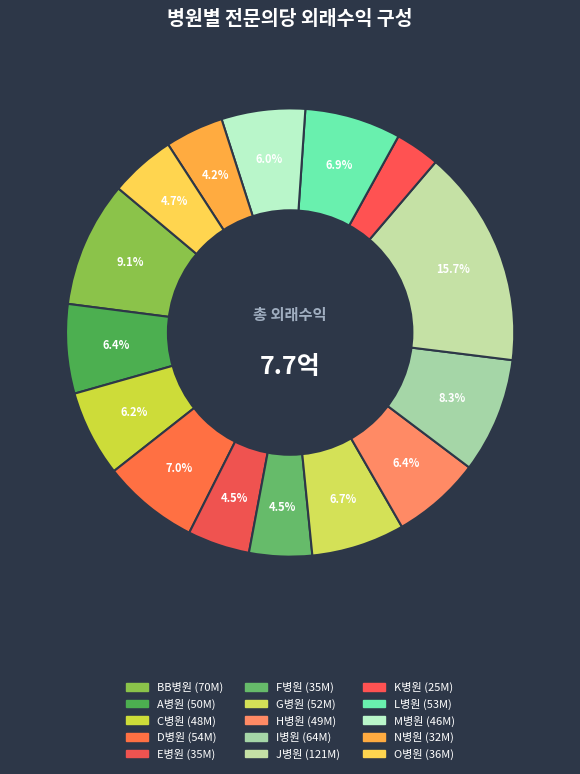

To the nearest percent, what is the average slice percentage?

7%